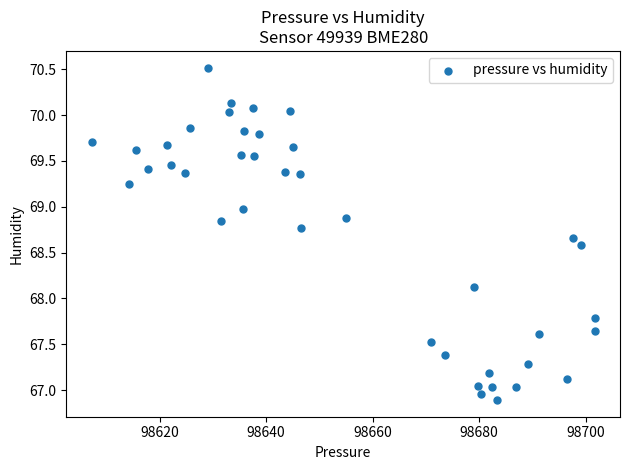

What is the range of Y values (max minus min)?

3.6